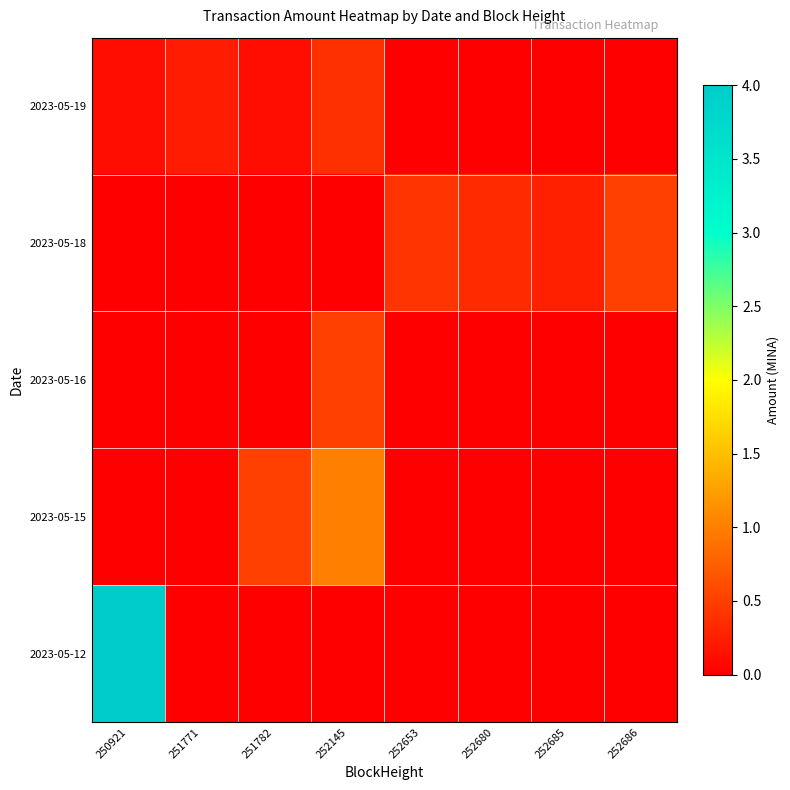

Which has a higher value, 252686 or 251771?

251771